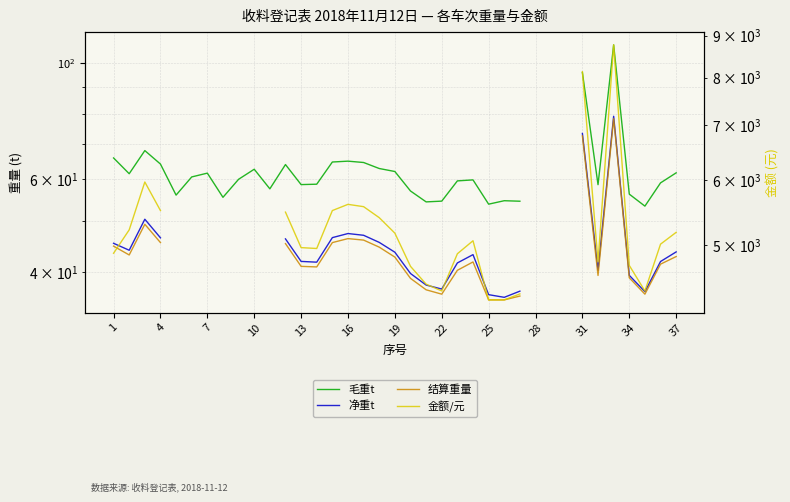

True or false: 净重t and 毛重t intersect in this chart.

False